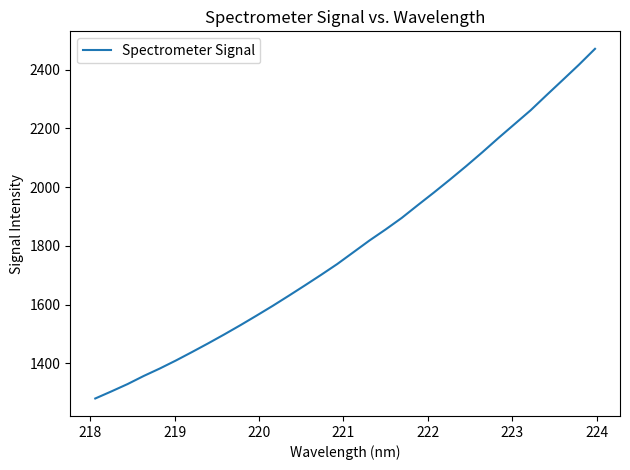

What is the smallest value displayed?

1280.4